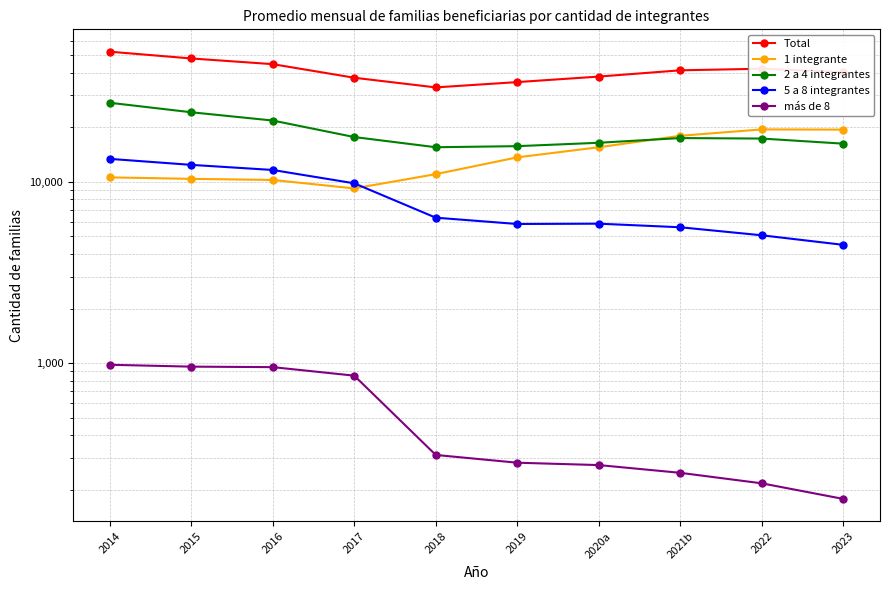

True or false: 5 a 8 integrantes has a value of 7238.9 at 2023.

False